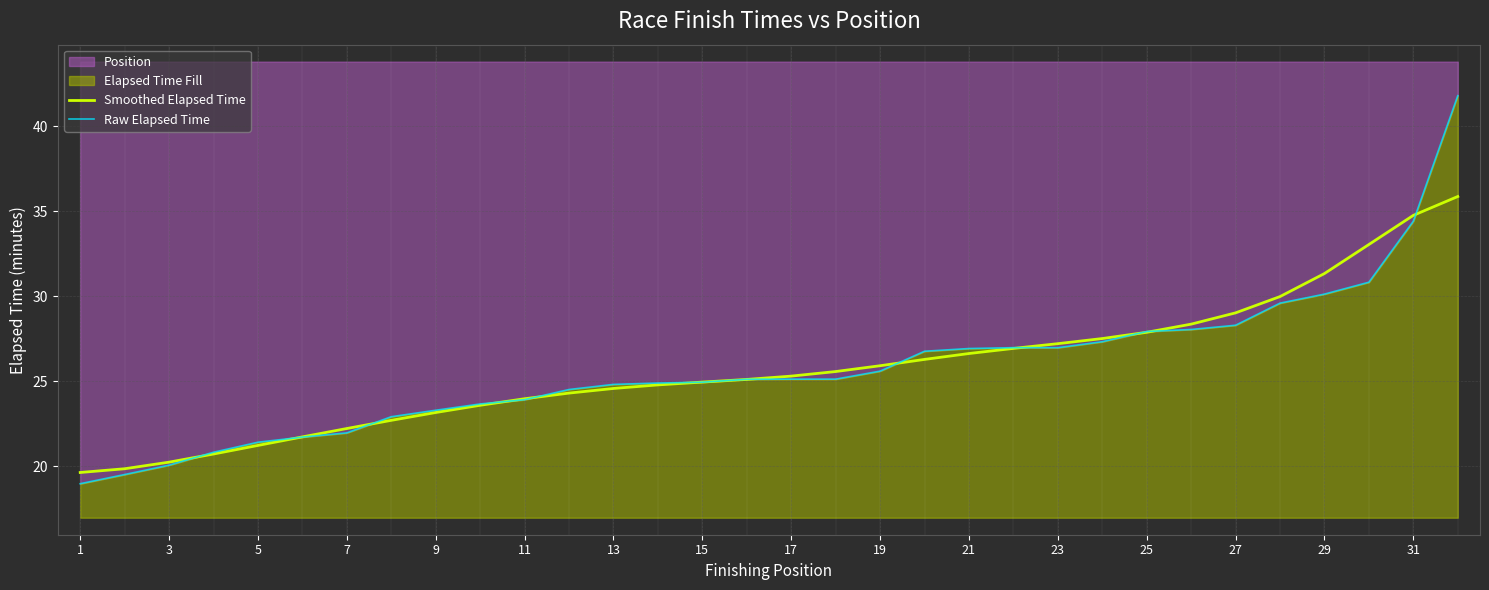

Which series has the widest spread of values?

Raw Elapsed Time